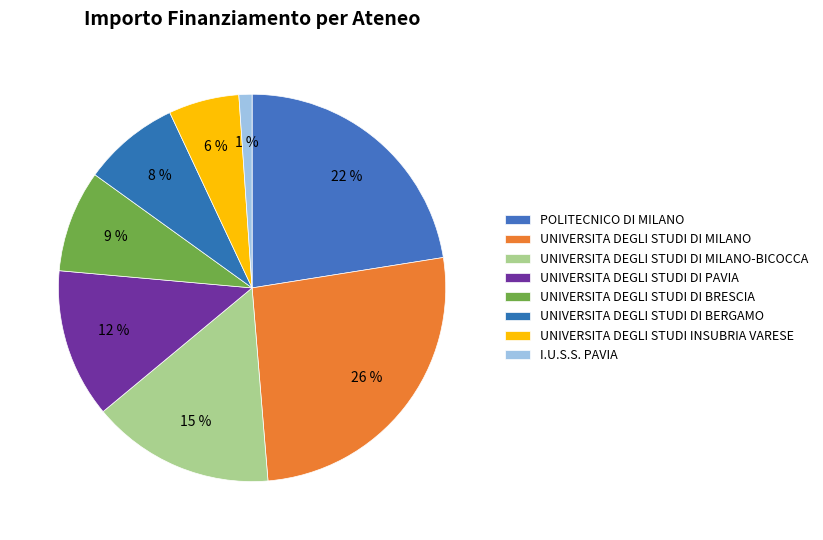

Count the number of slices in the pie.

8